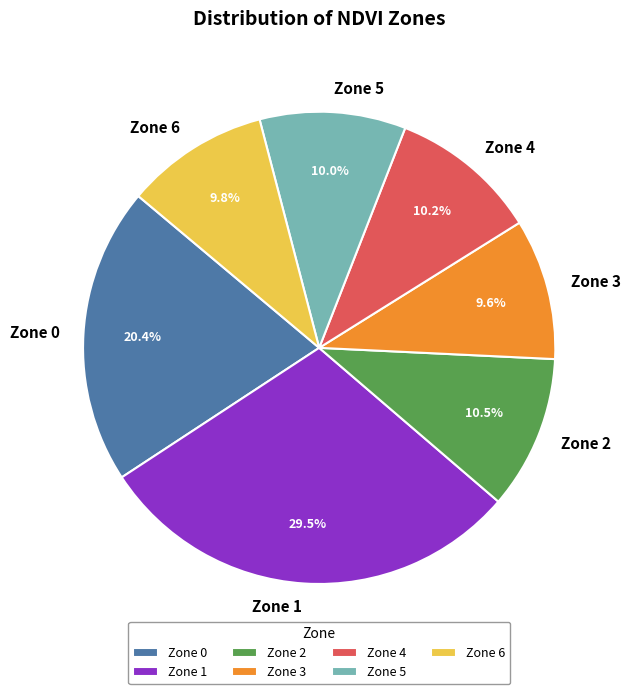

What is the largest slice in the pie chart?

Zone 1